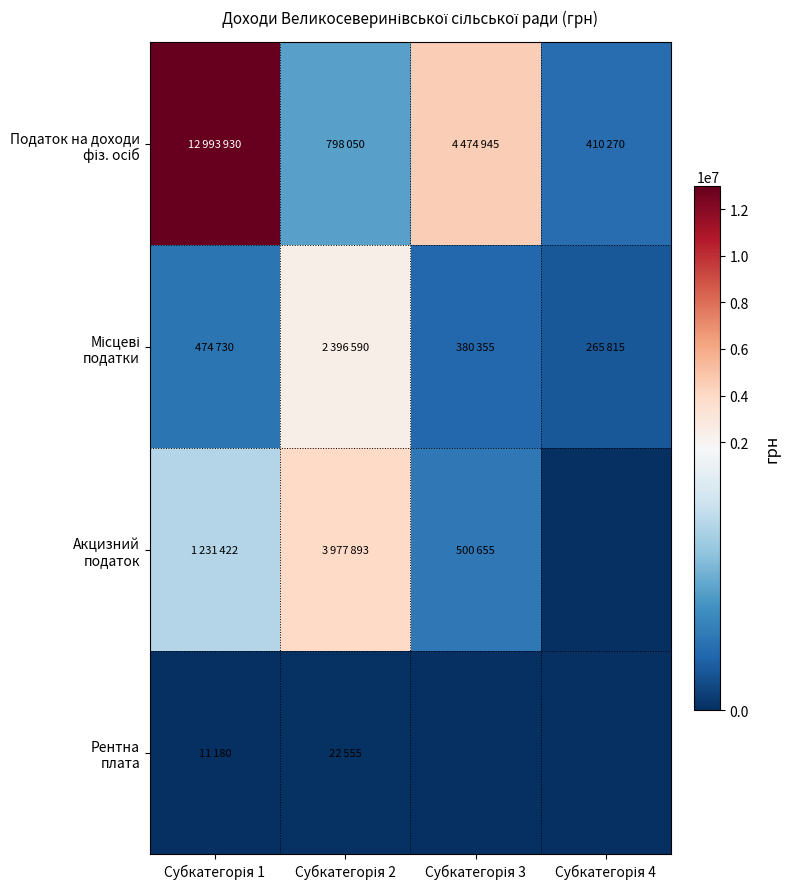

At Субкатегорія 2, list the series in order from smallest to largest.

Рентна плата, Податок на доходи фіз. осіб, Місцеві податки, Акцизний податок